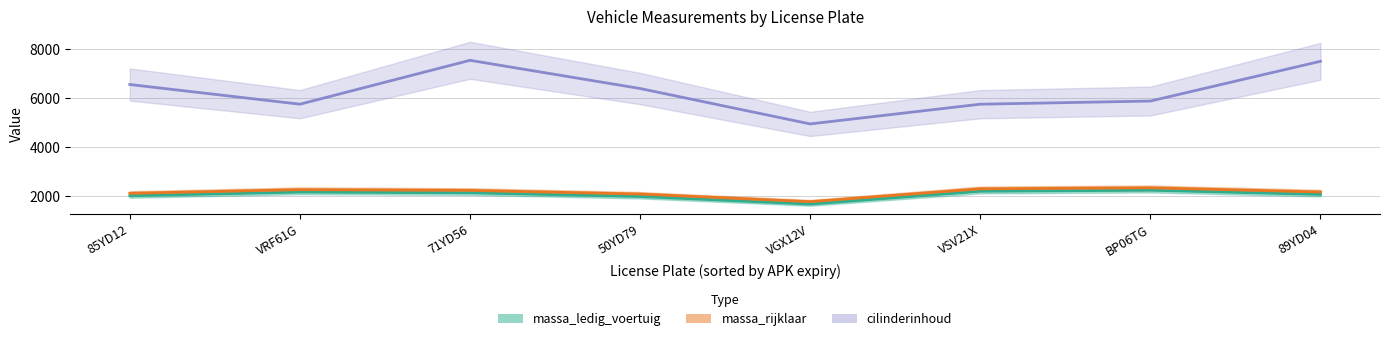

What is the maximum value shown in the chart?

7540